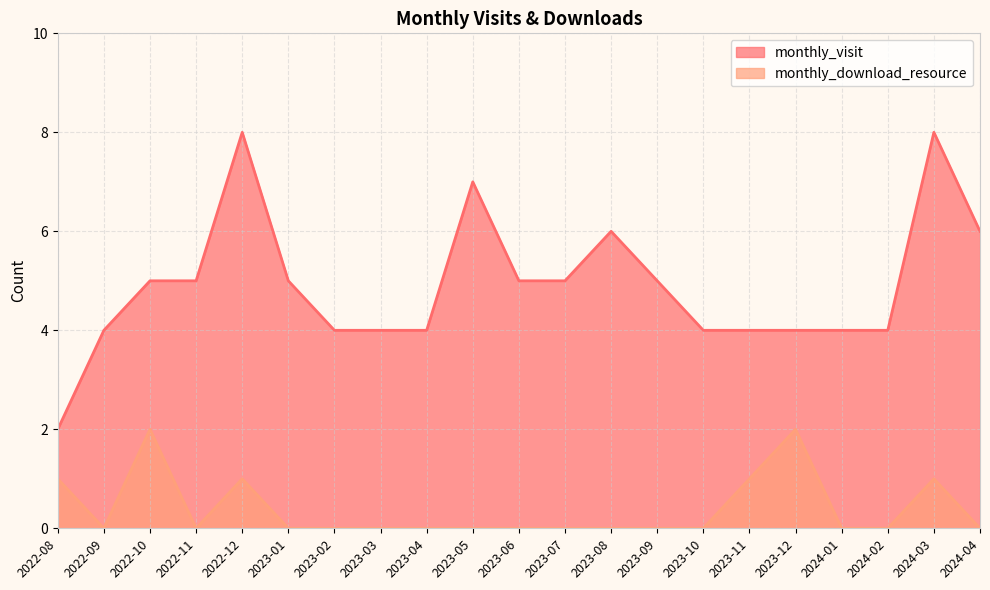

Reading left to right, extract all data points from this chart.

monthly_visit: 2	4	5	5	8	5	4	4	4	7	5	5	6	5	4	4	4	4	4	8	6
monthly_download_resource: 1	0	2	0	1	0	0	0	0	0	0	0	0	0	0	1	2	0	0	1	0